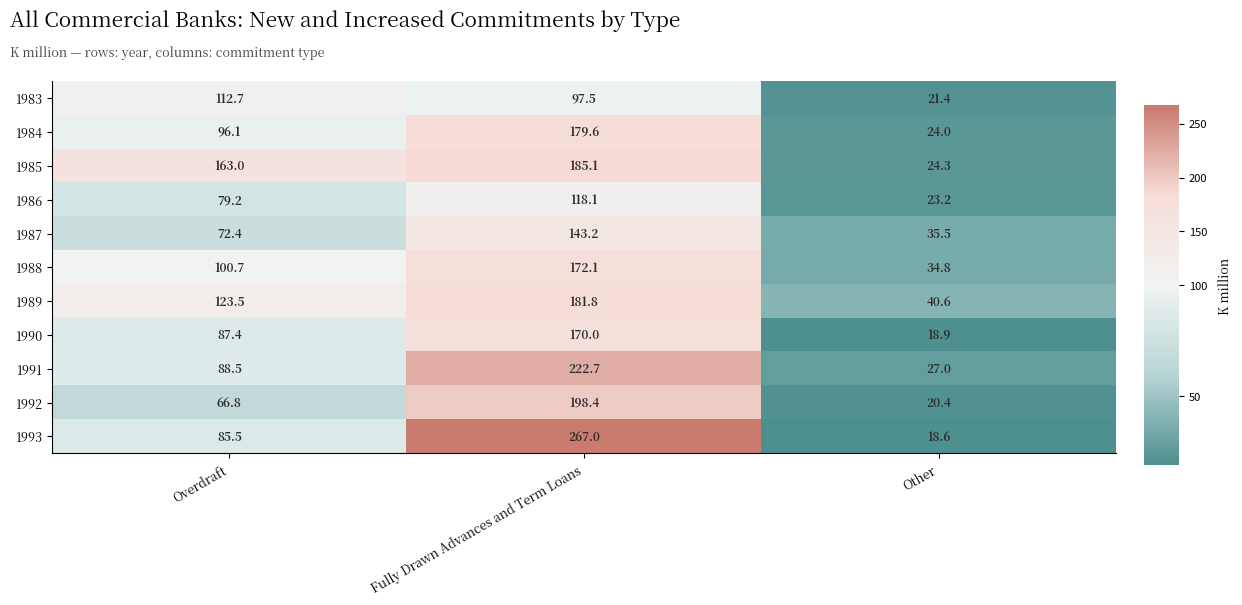

What is the difference between the highest and lowest values at Other?

22.0